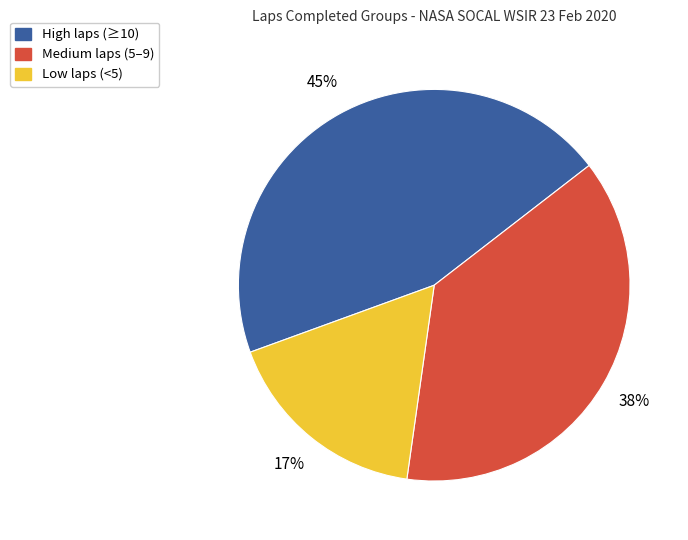

Is there a majority slice in this chart?

No